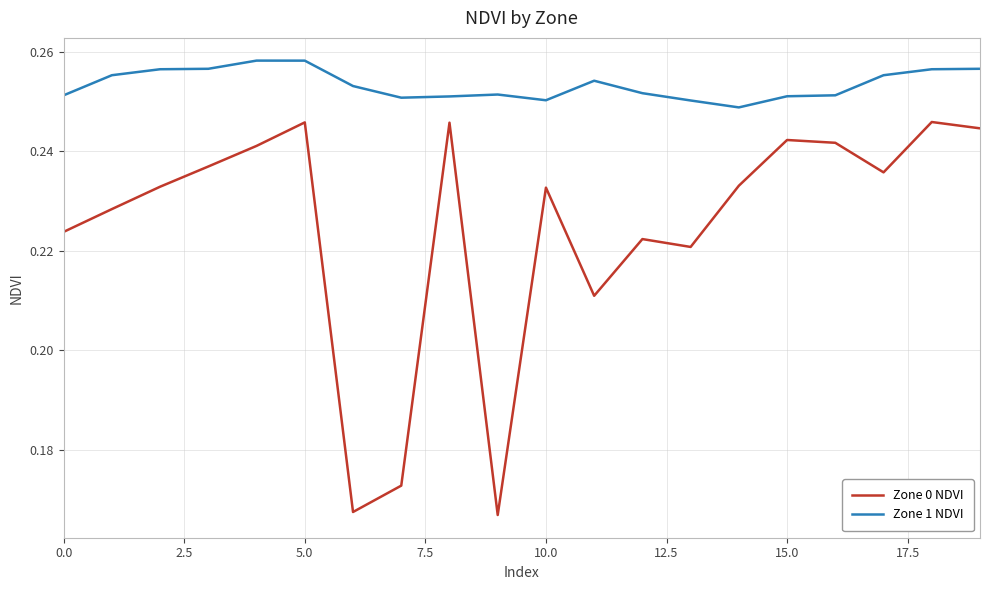

How many distinct data groups are displayed?

2